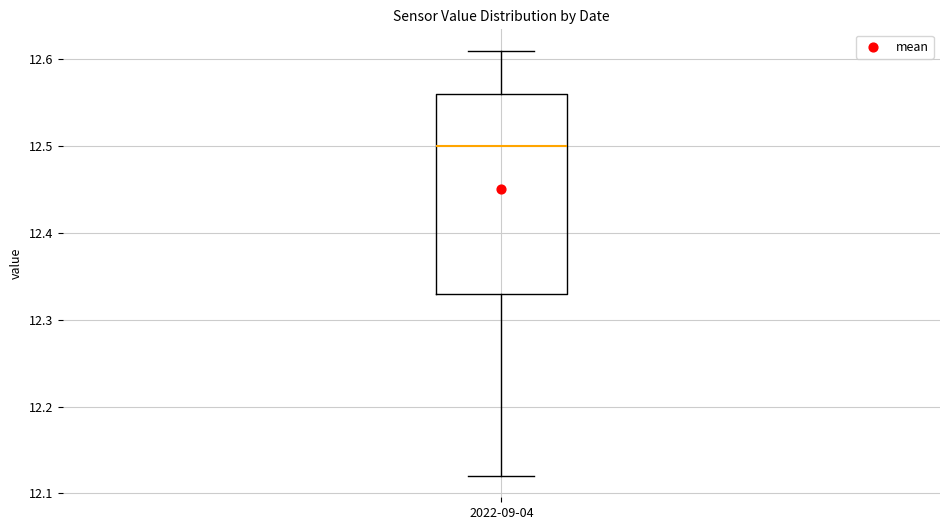

Transcribe this box plot: give where the median line is, the range the box spans, and where the two whiskers end, as read against the y-axis. The values are not printed on the chart, so give them approximately, as read against the axis.

median 12.50, box 12.33 to 12.56, whiskers 12.12 to 12.61